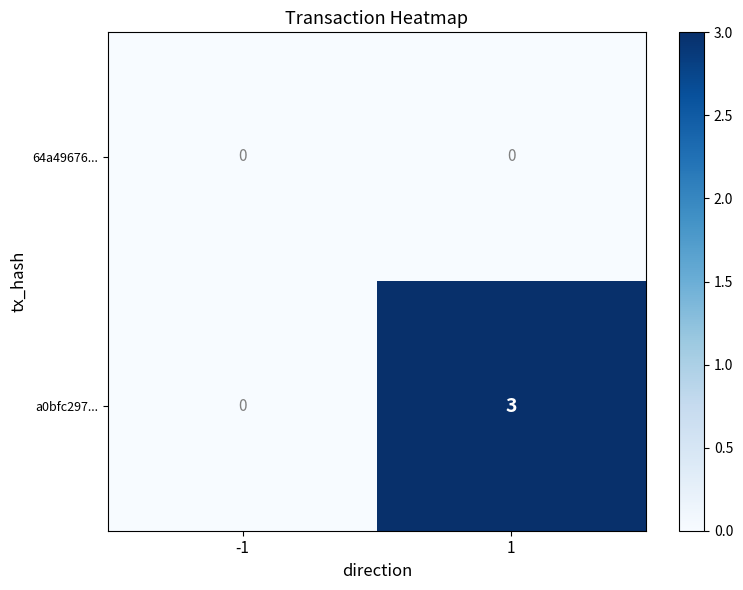

Rank the categories by a0bfc297... value from lowest to highest.

-1, 1